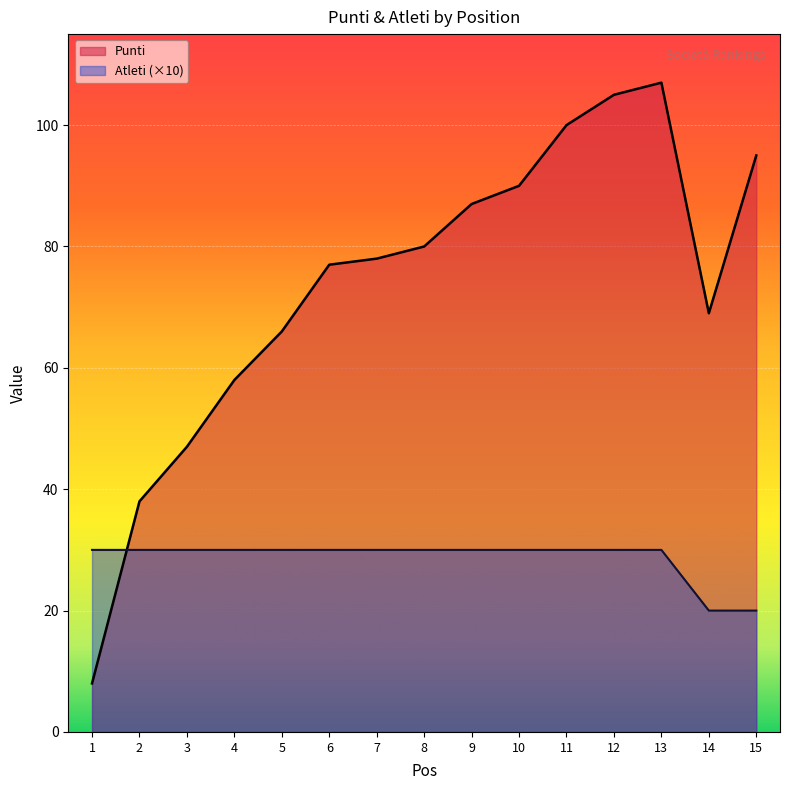

Rank the series at 12 from highest to lowest value.

Punti, Atleti (×10)